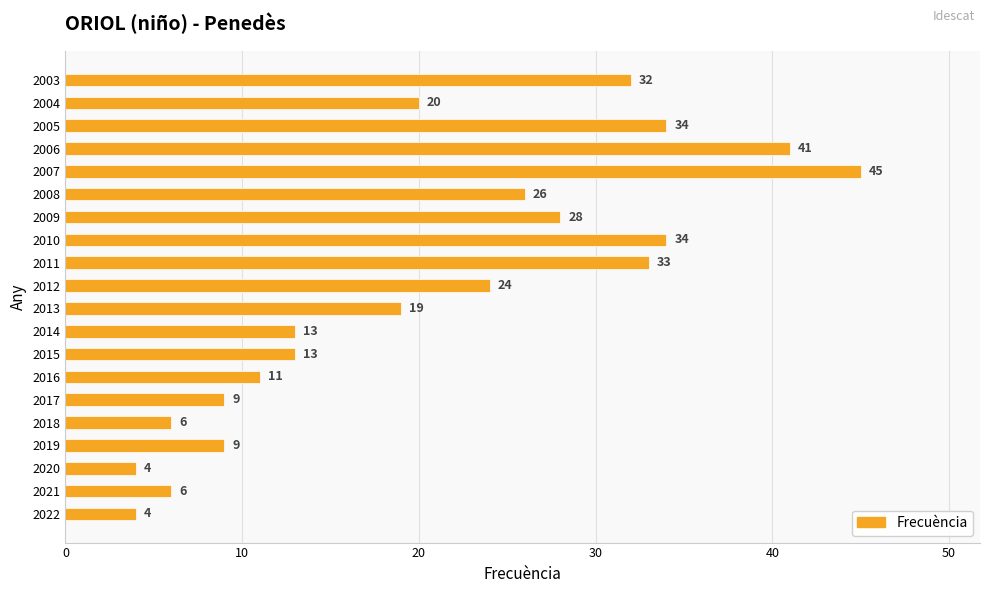

Approximately how many times larger is the value at 2015 compared to 2006?

0.3